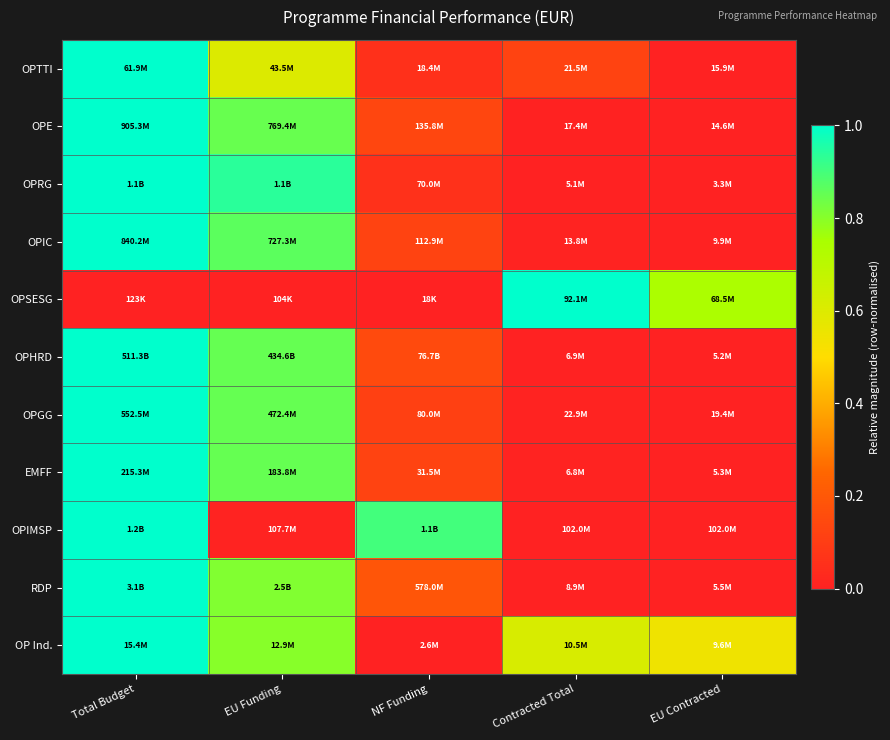

What is the difference between the highest and lowest values at Contracted Total?

1.0